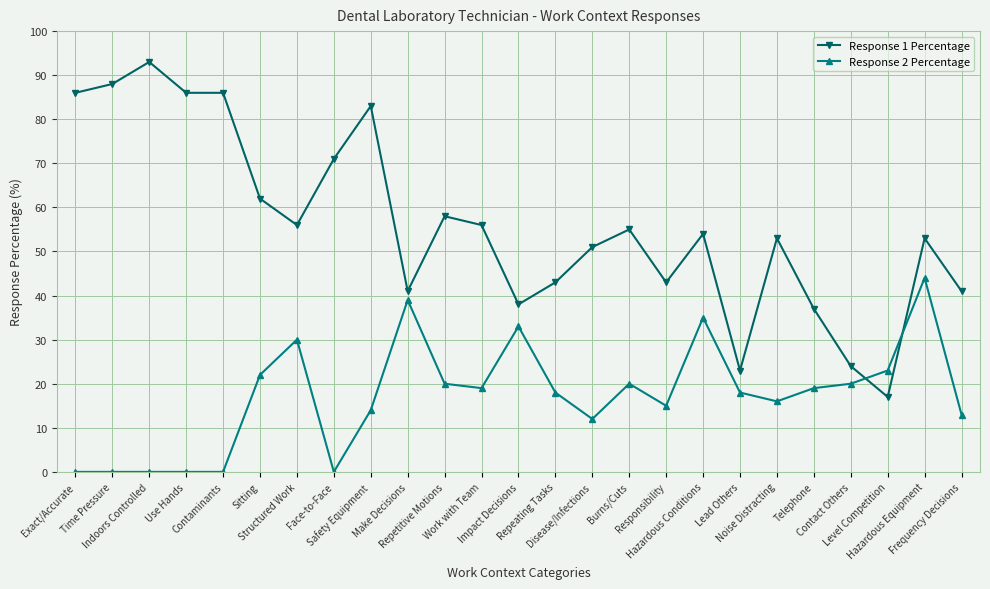

What is the sum of all Response 1 Percentage values?

1398